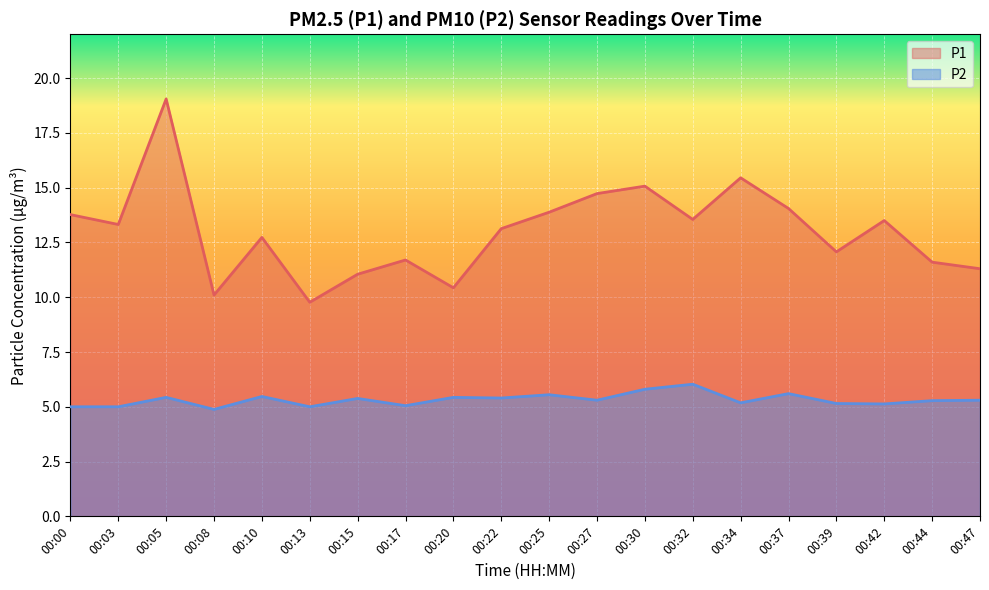

Reading left to right, transcribe all the data shown in this chart.

P1: 13.8	13.3	19.1	10.1	12.7	9.8	11.1	11.7	10.4	13.1	13.9	14.7	15.1	13.6	15.4	14.1	12.1	13.5	11.6	11.3
P2: 5.0	5.0	5.4	4.9	5.5	5.0	5.4	5.0	5.4	5.4	5.5	5.3	5.8	6.0	5.2	5.6	5.2	5.1	5.3	5.3